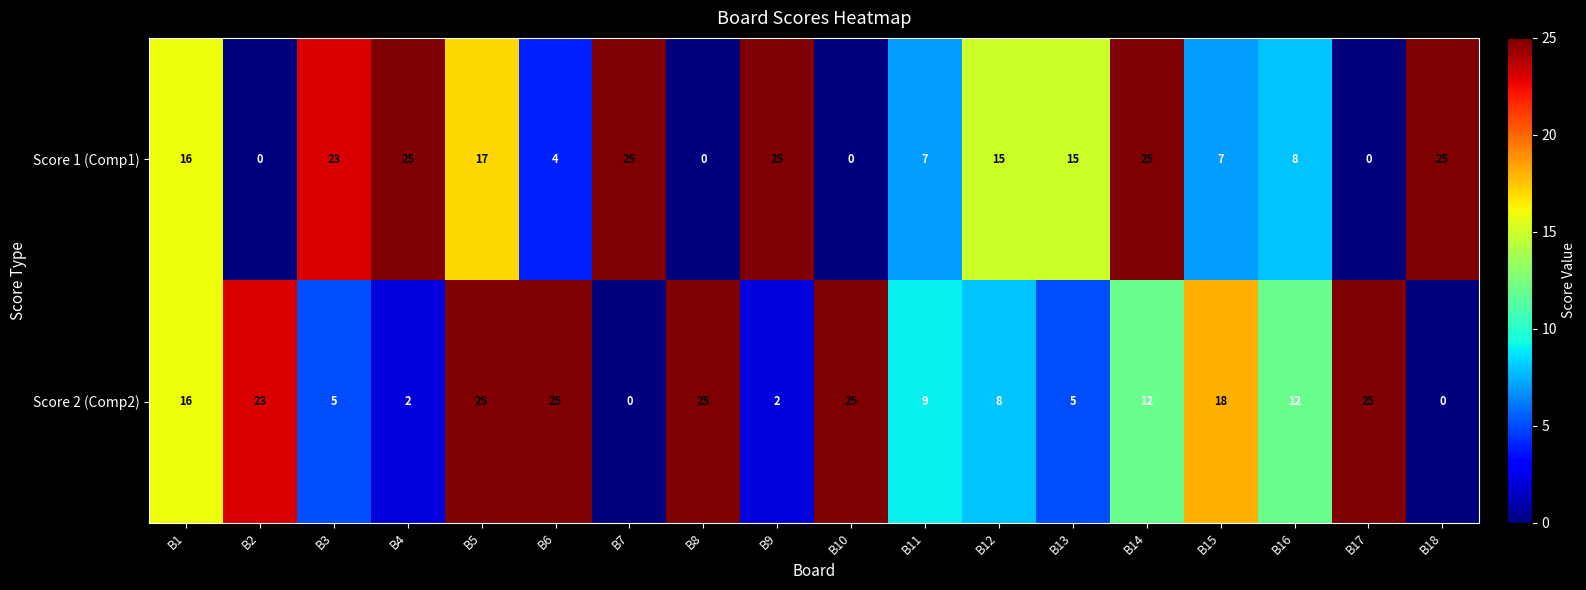

What is the sum of all Score 1 (Comp1) values?

237